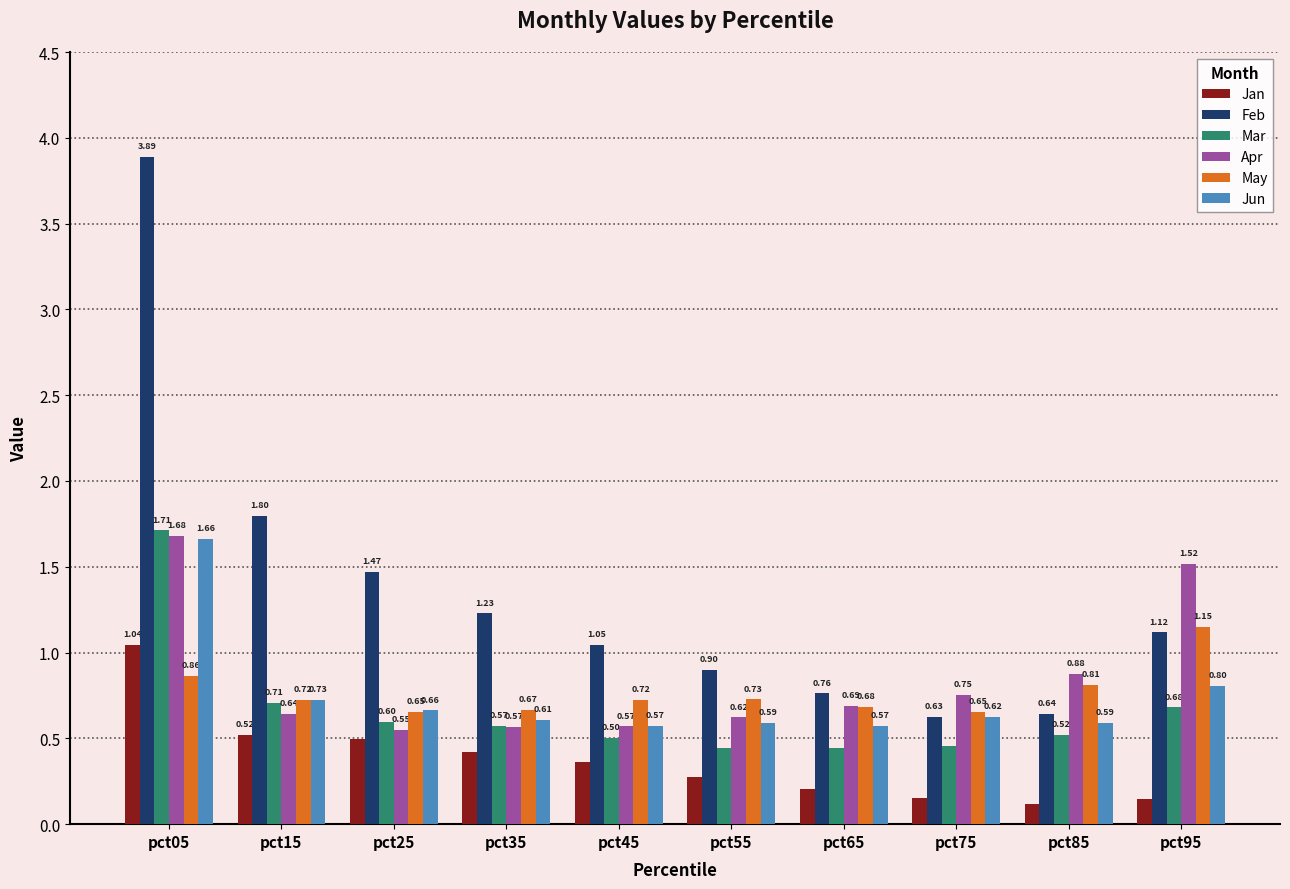

At which category does the chart reach its peak across all series?

pct05